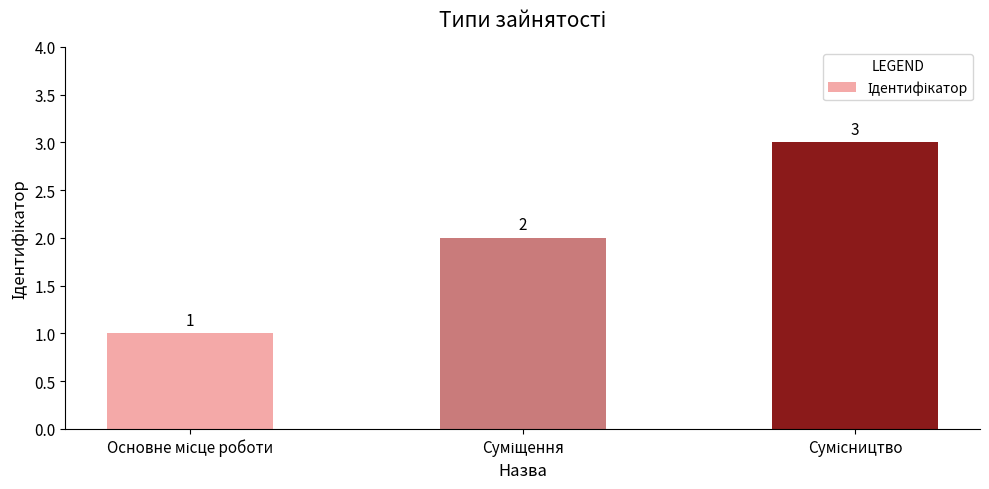

What is the maximum value shown in the chart?

3